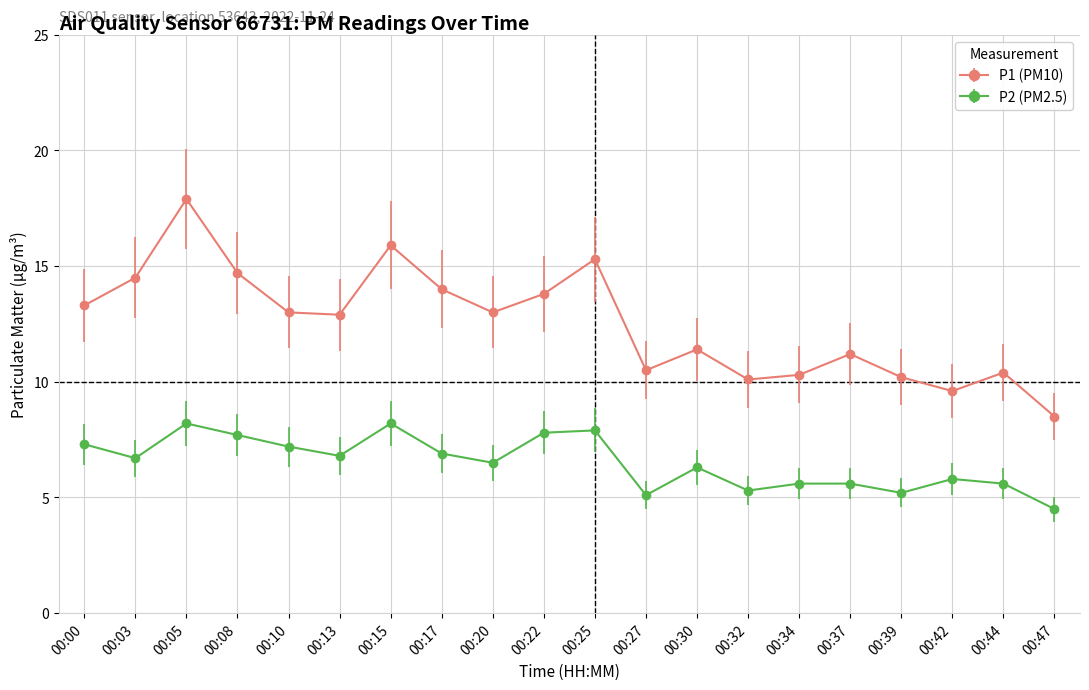

The value of P2 (PM2.5) at 00:00 is 7.3. True or false?

True